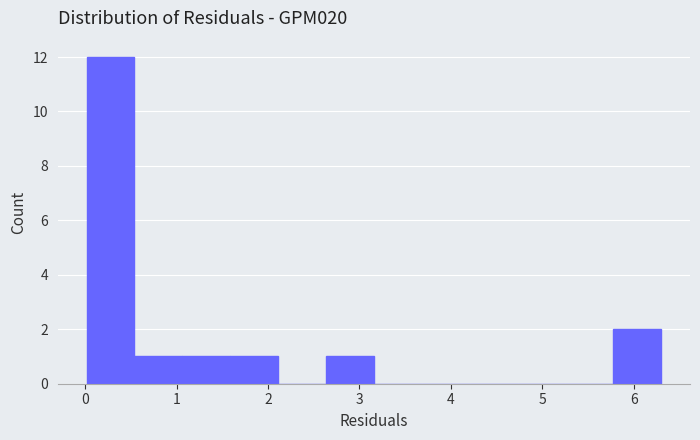

How tall is the bar that spans 1.6 to 2.1 on the x-axis? Neither the bar edges nor the heights are printed on the chart, so give them approximately, as read against the axes.

1